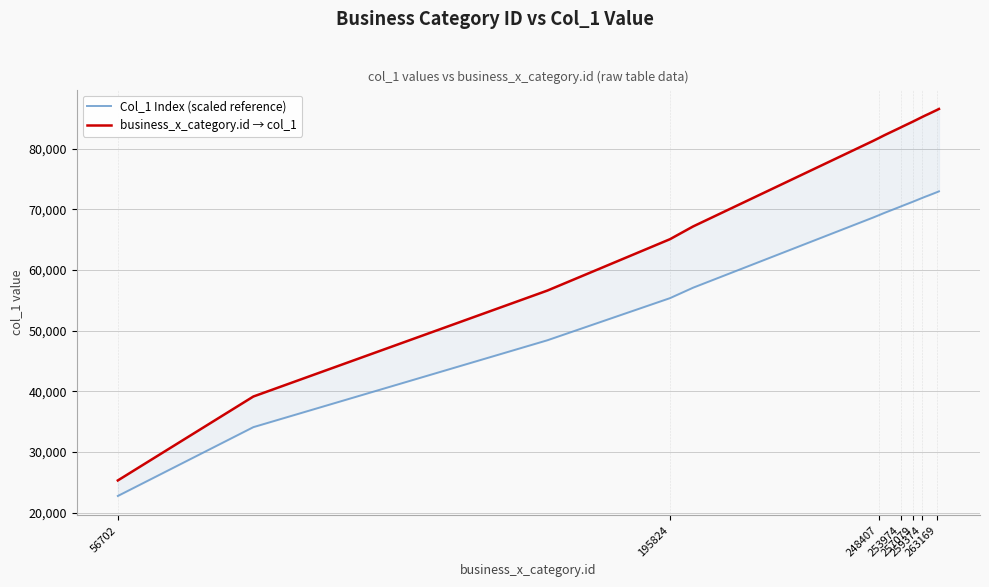

What is the difference between the maximum and second lowest values in the Col_1 Index (scaled reference) series?

38866.4